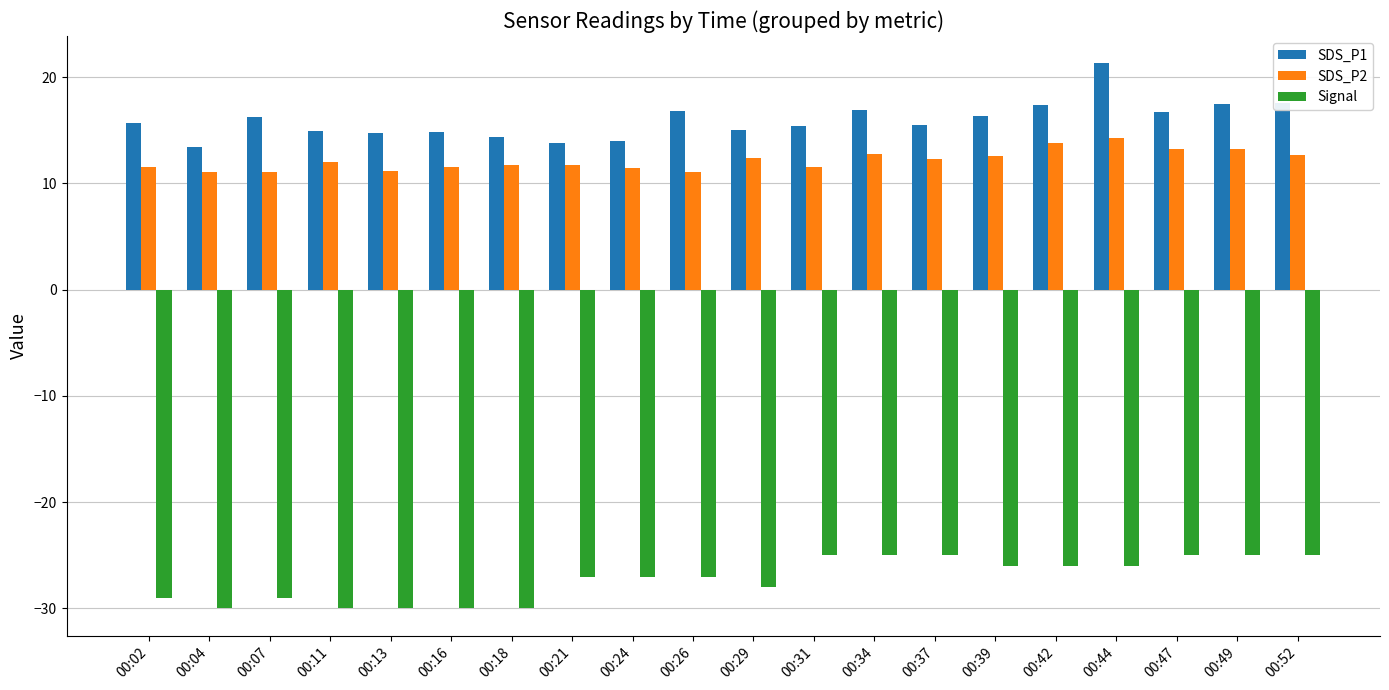

What are all the series names shown in the legend?

SDS_P1, SDS_P2, Signal